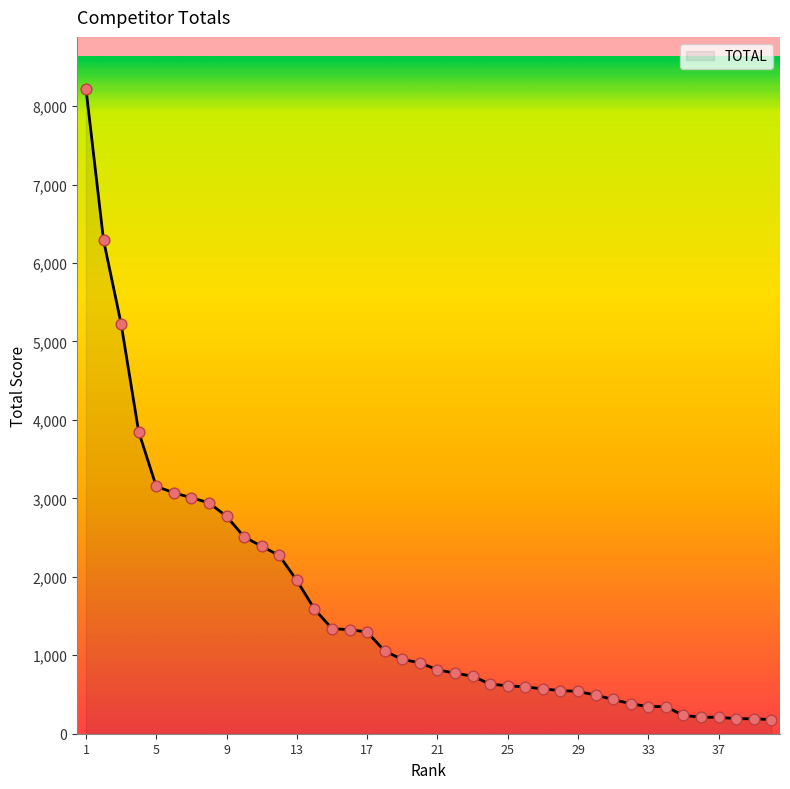

What is the smallest value displayed?

180.1